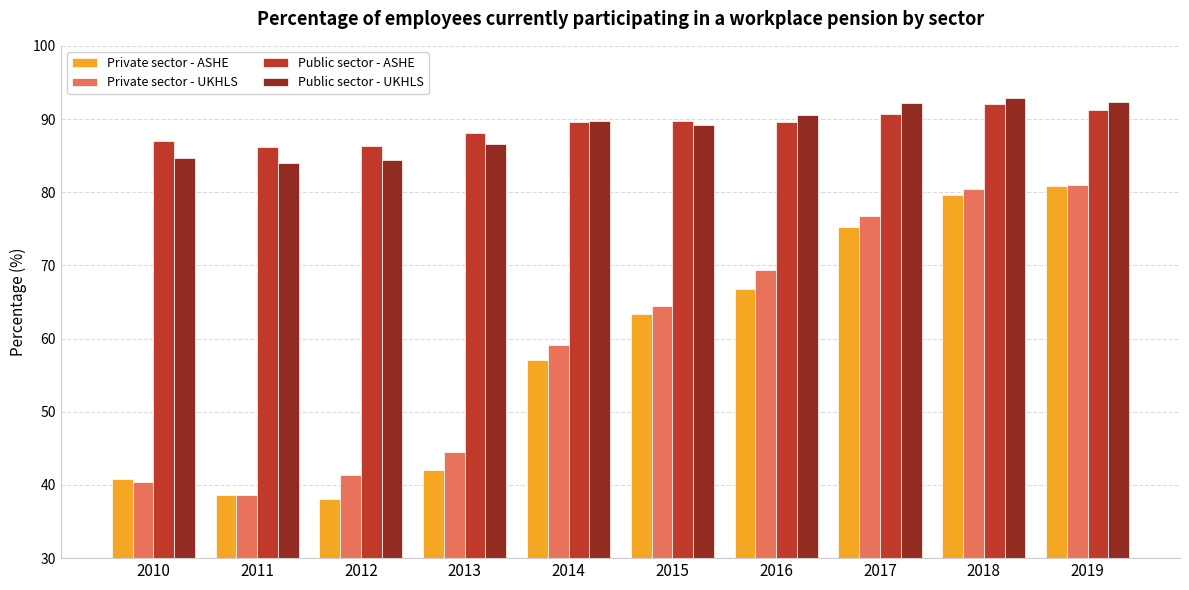

What is the difference between the highest and lowest values at 2010?

46.6